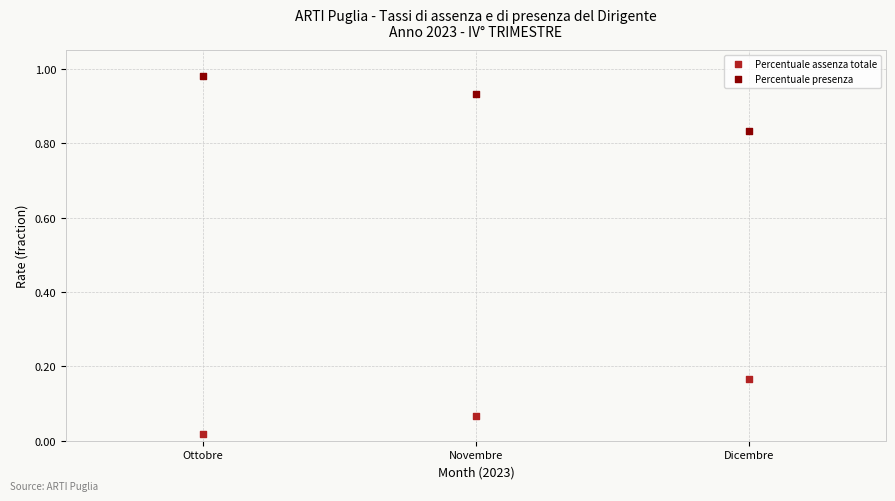

What is the X range (max minus min) for the scatter plot?

2.0